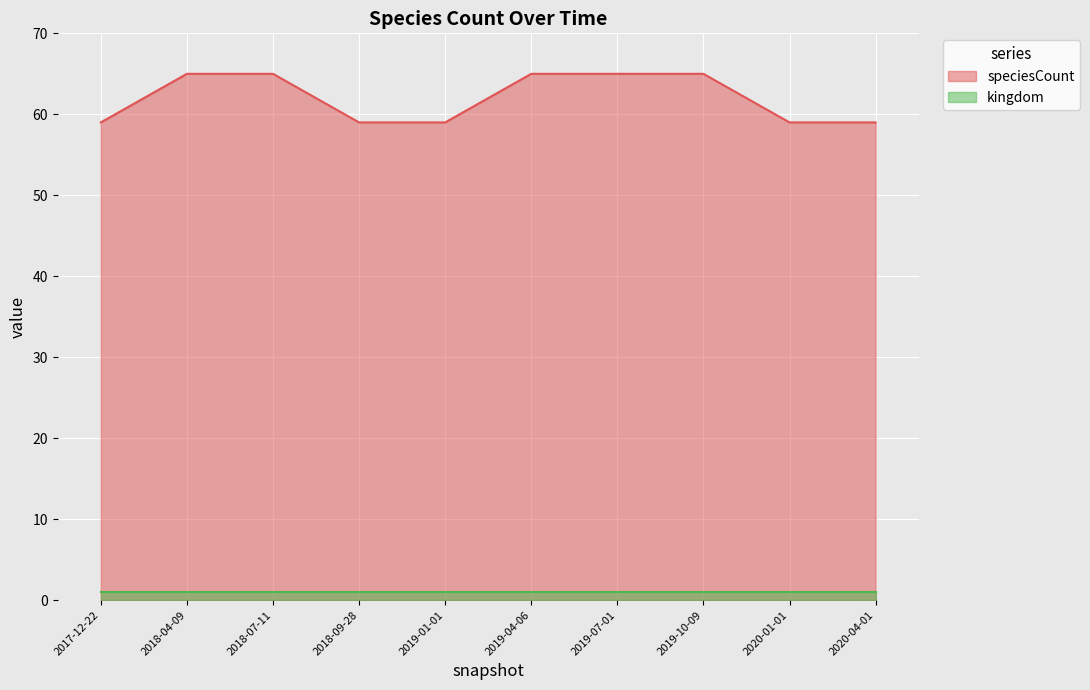

The chart shows a value of 37 at 2020-04-01. True or false?

False